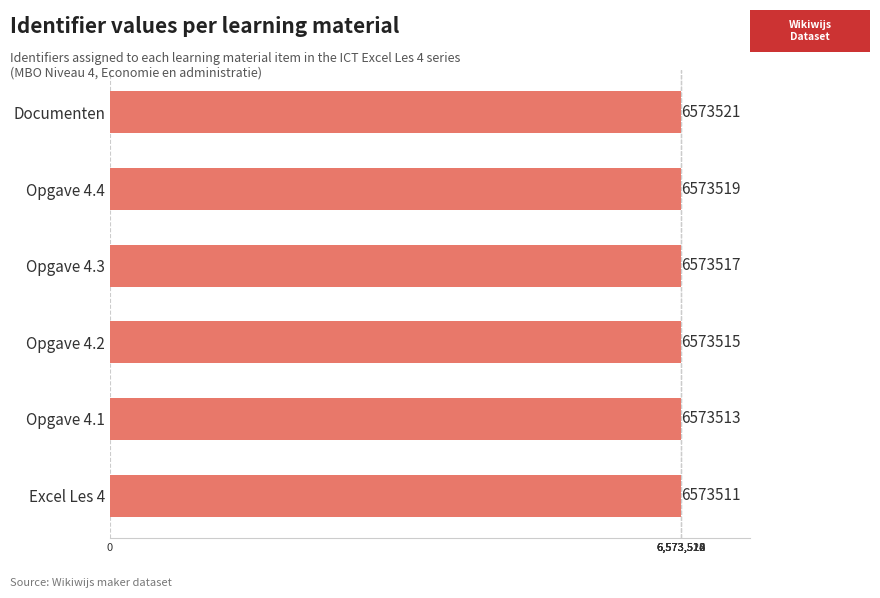

How many values are between 6573513 and 6573519?

4